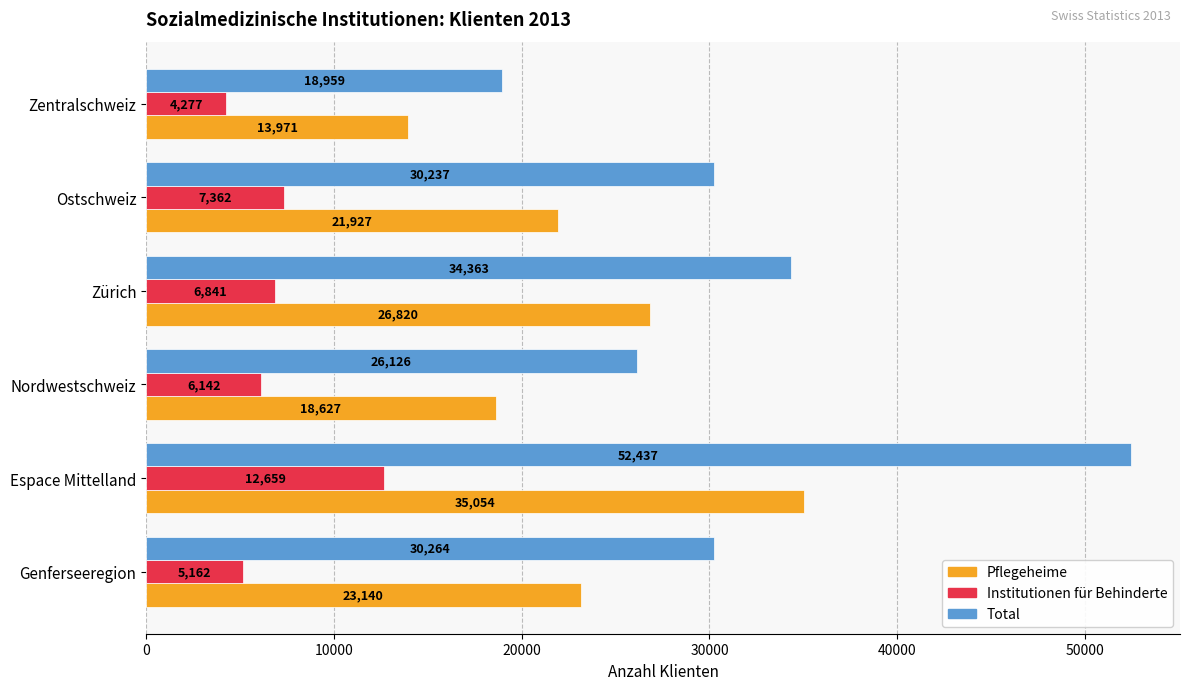

Where is Total nearest to the value 35698?

Zürich